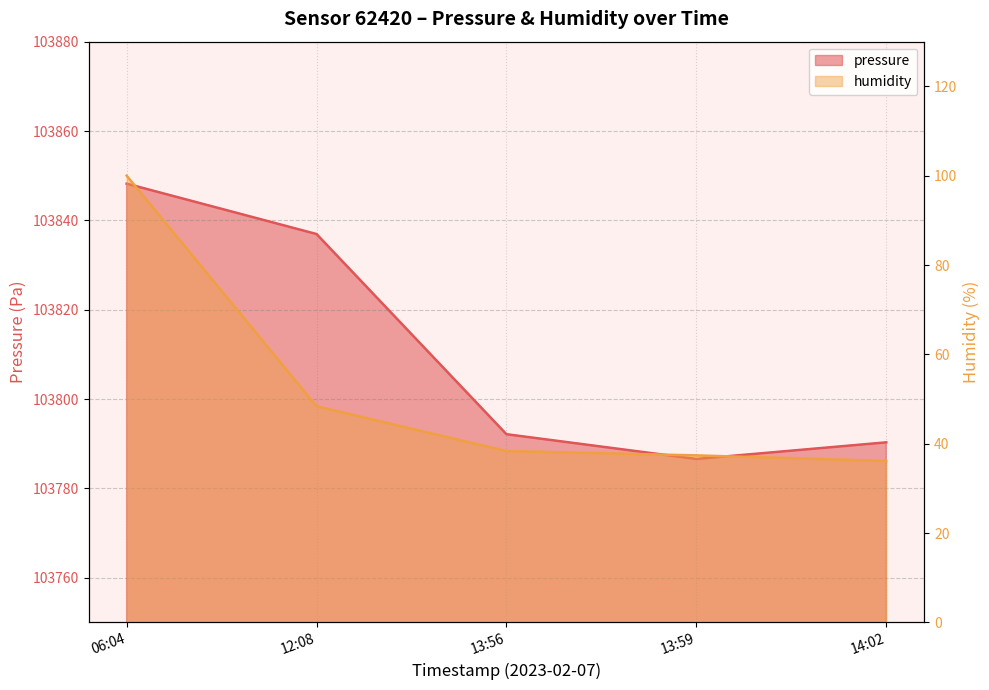

True or false: humidity has a value of 51.6 at 14:02.

False